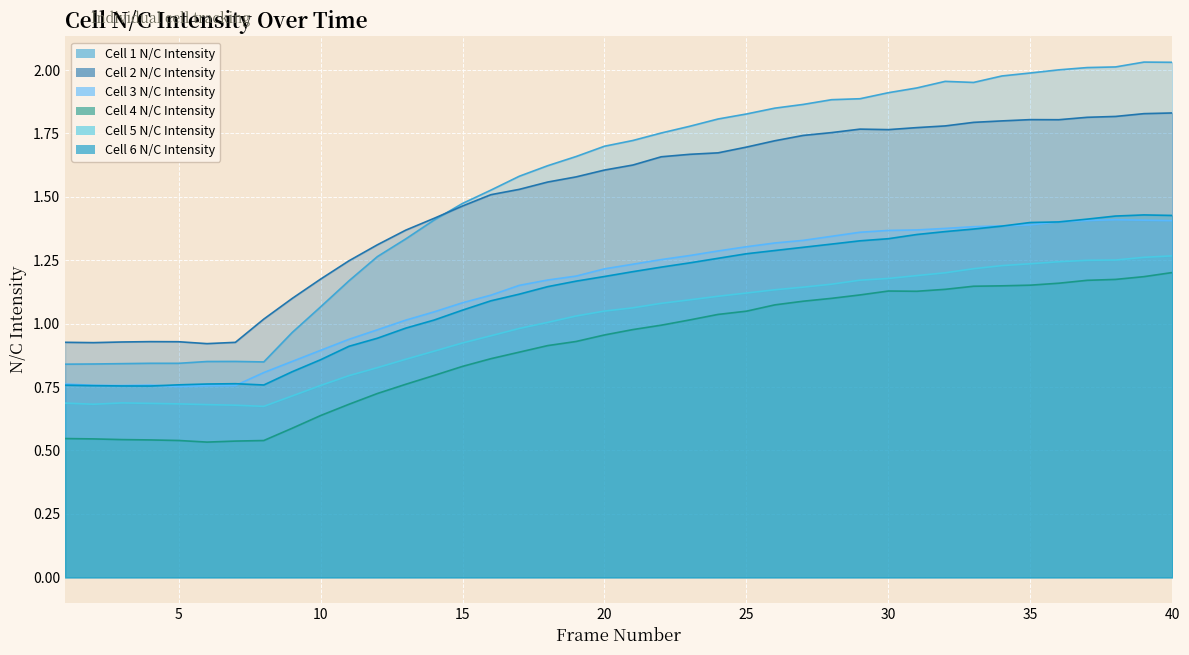

Which series changed the most between 17 and 25?

Cell 1 N/C Intensity